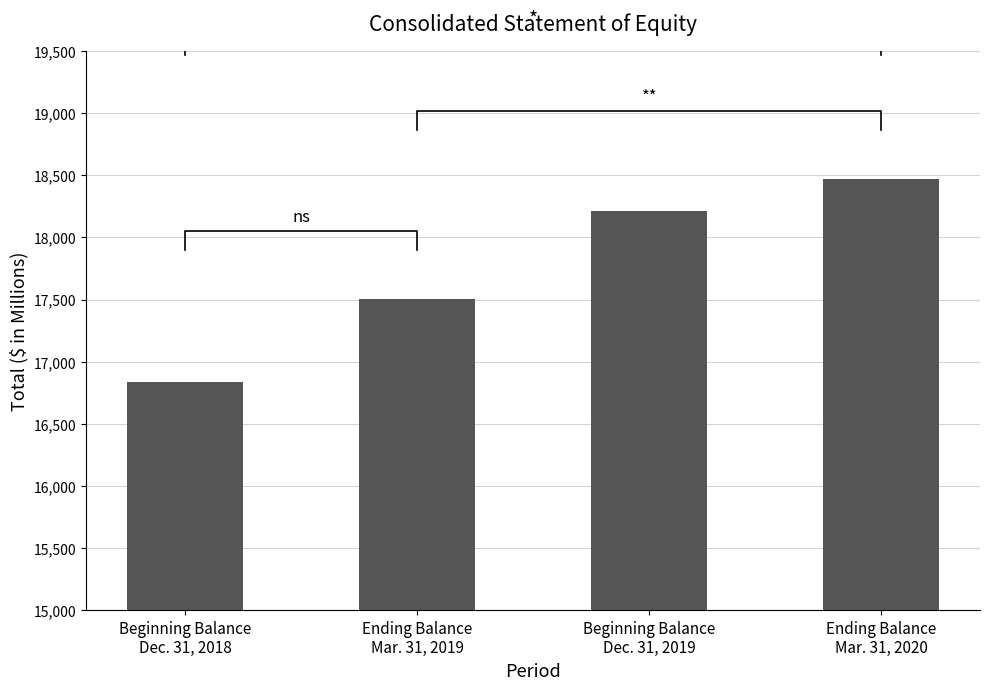

What is the change in value from Beginning Balance
Dec. 31, 2018 to Beginning Balance
Dec. 31, 2019?

+1374